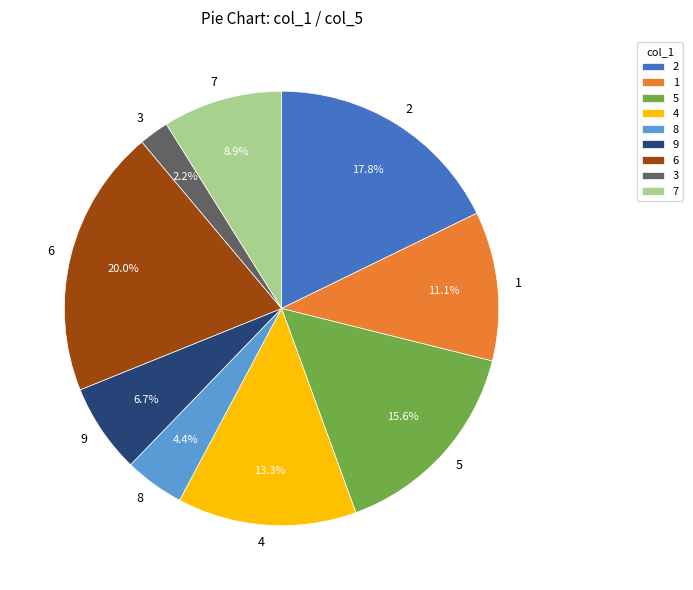

Which category has the biggest portion of the pie?

6